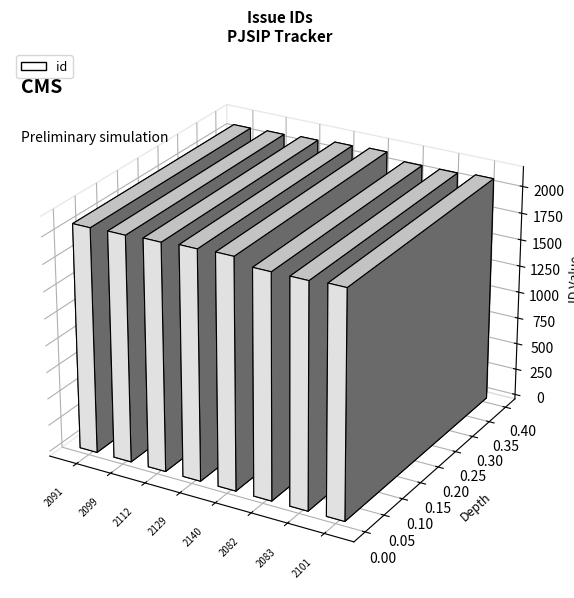

Is it true that the value at 2140 is 1050?

False